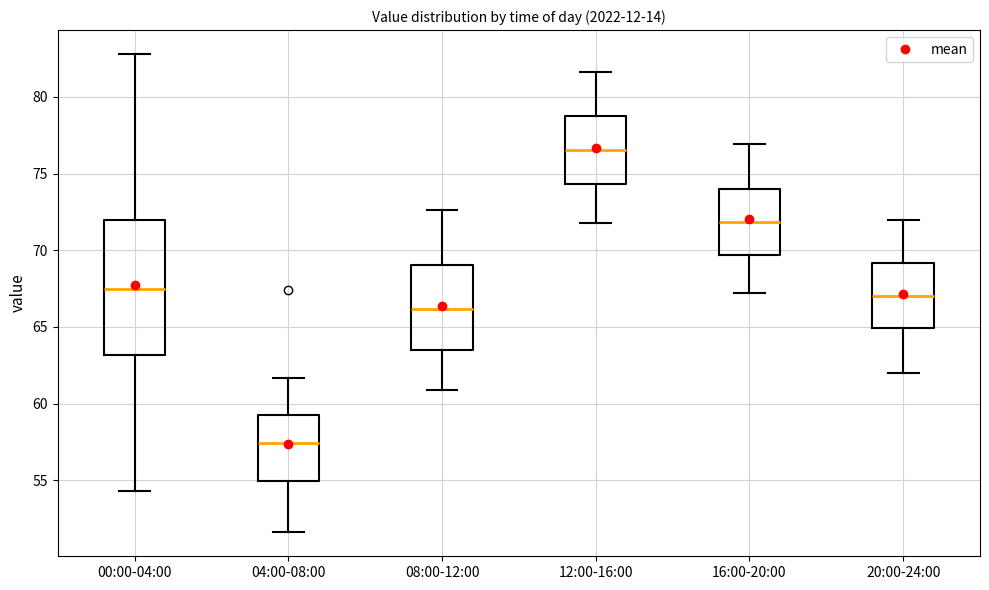

Reading left to right, read every box against the y-axis: the position of its median line, the range the box covers, and the ends of its whiskers. The values are not printed on the chart, so give them approximately, as read against the axis.

00:00-04:00: median 67.5, box 63.0 to 72.0, whiskers 54.5 to 83.0
04:00-08:00: median 57.5, box 55.0 to 59.5, whiskers 51.5 to 61.5
08:00-12:00: median 66.0, box 63.5 to 69.0, whiskers 61.0 to 72.5
12:00-16:00: median 76.5, box 74.5 to 79.0, whiskers 72.0 to 81.5
16:00-20:00: median 72.0, box 69.5 to 74.0, whiskers 67.0 to 77.0
20:00-24:00: median 67.0, box 65.0 to 69.0, whiskers 62.0 to 72.0